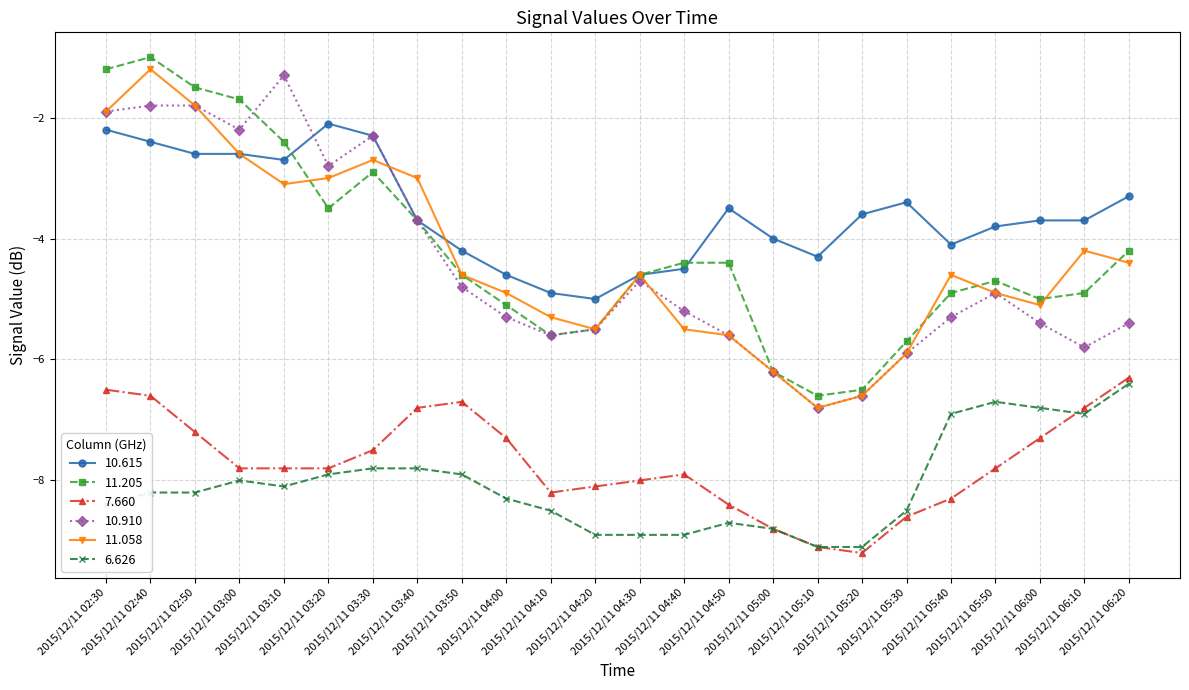

Which series has the largest total across all categories?

10.615